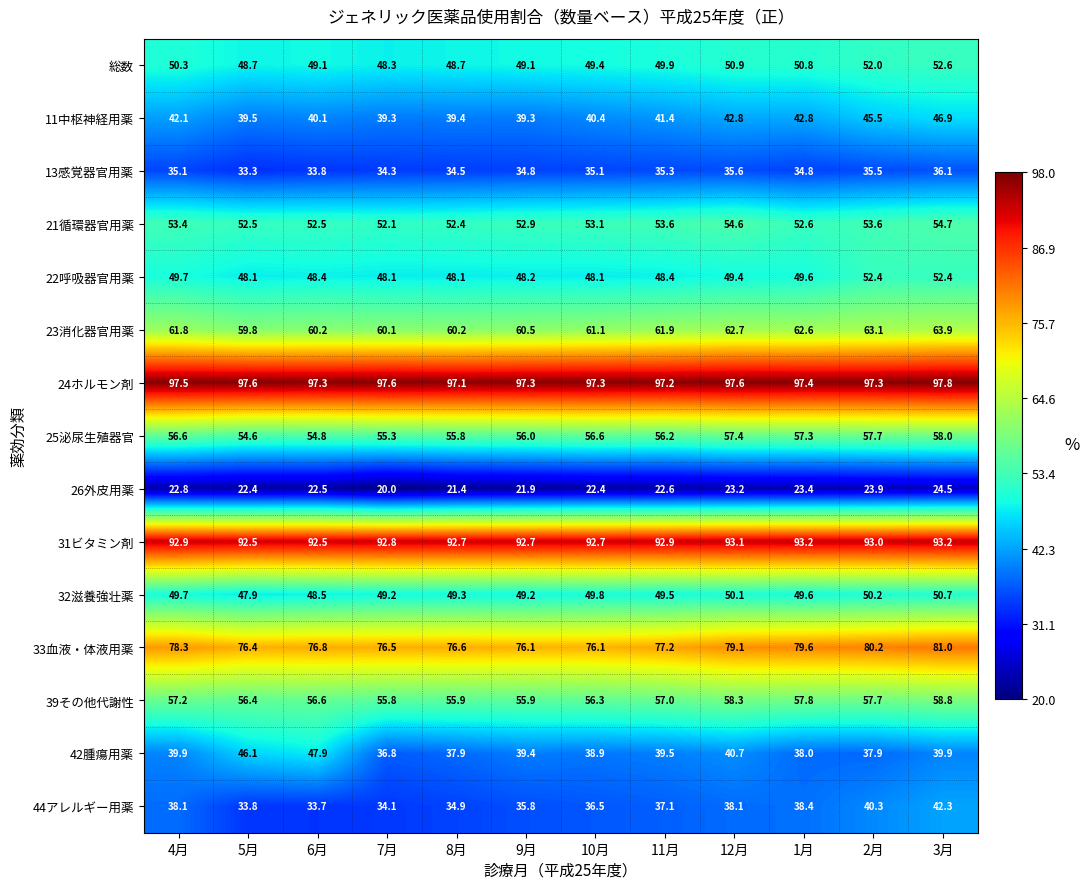

Which category has the lowest value across all series?

7月